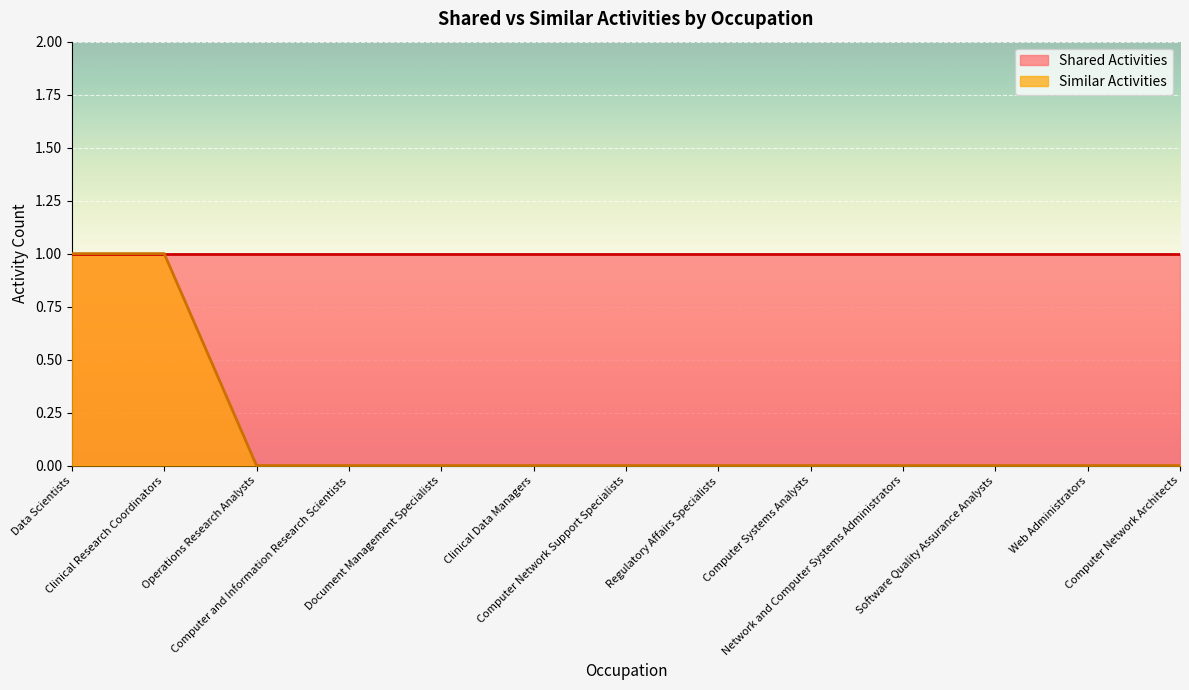

The value at Document Management Specialists is 1. True or false?

False